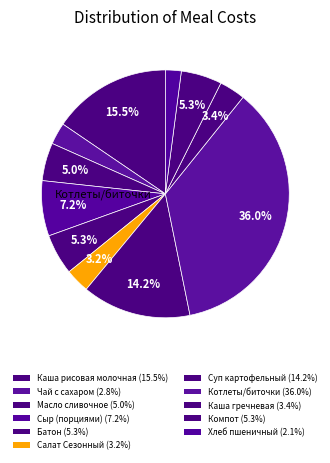

To the nearest percent, what is the difference between the largest and smallest slice percentages?

34%